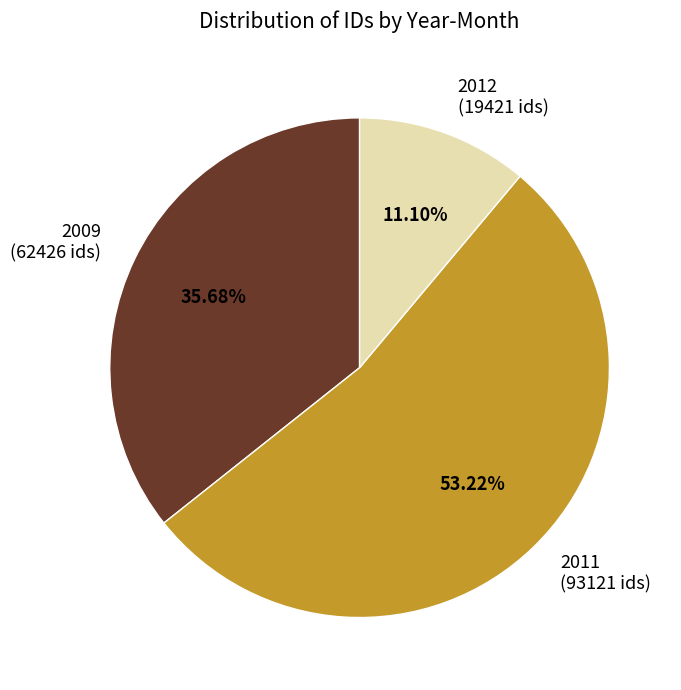

How many segments does this pie chart have?

3